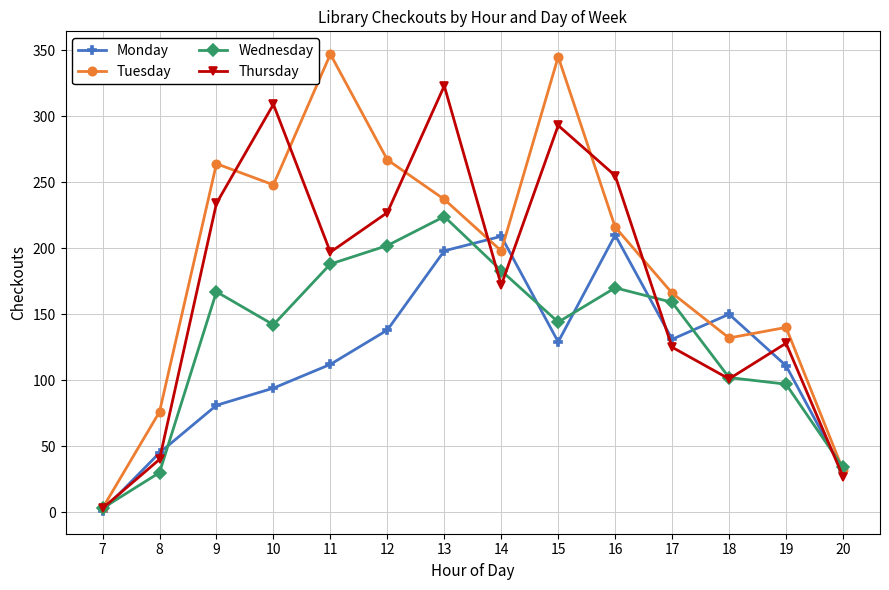

Does the chart have visible grid lines?

Yes